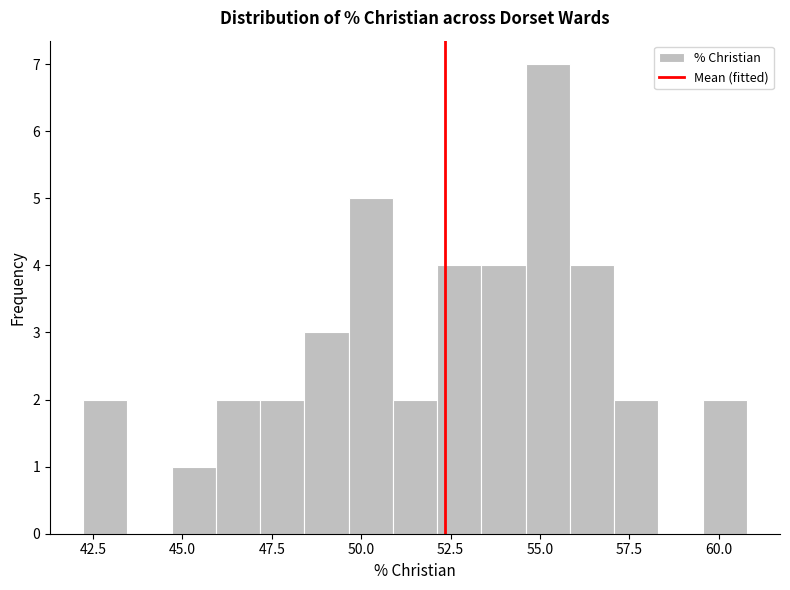

Around what value on the x-axis is the tallest bar? Give the approximate position of its centre, as read against the axis.

55.0